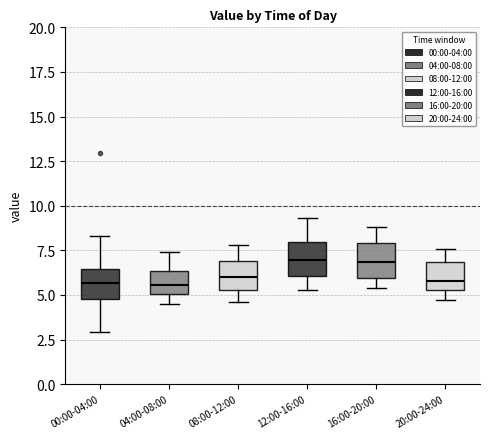

Reading left to right, read every box against the y-axis: the position of its median line, the range the box covers, and the ends of its whiskers. The values are not printed on the chart, so give them approximately, as read against the axis.

00:00-04:00: median 5.5, box 5.0 to 6.5, whiskers 3.0 to 8.5
04:00-08:00: median 5.5, box 5.0 to 6.5, whiskers 4.5 to 7.5
08:00-12:00: median 6.0, box 5.5 to 7.0, whiskers 4.5 to 8.0
12:00-16:00: median 7.0, box 6.0 to 8.0, whiskers 5.5 to 9.5
16:00-20:00: median 7.0, box 6.0 to 8.0, whiskers 5.5 to 9.0
20:00-24:00: median 6.0, box 5.5 to 7.0, whiskers 4.5 to 7.5